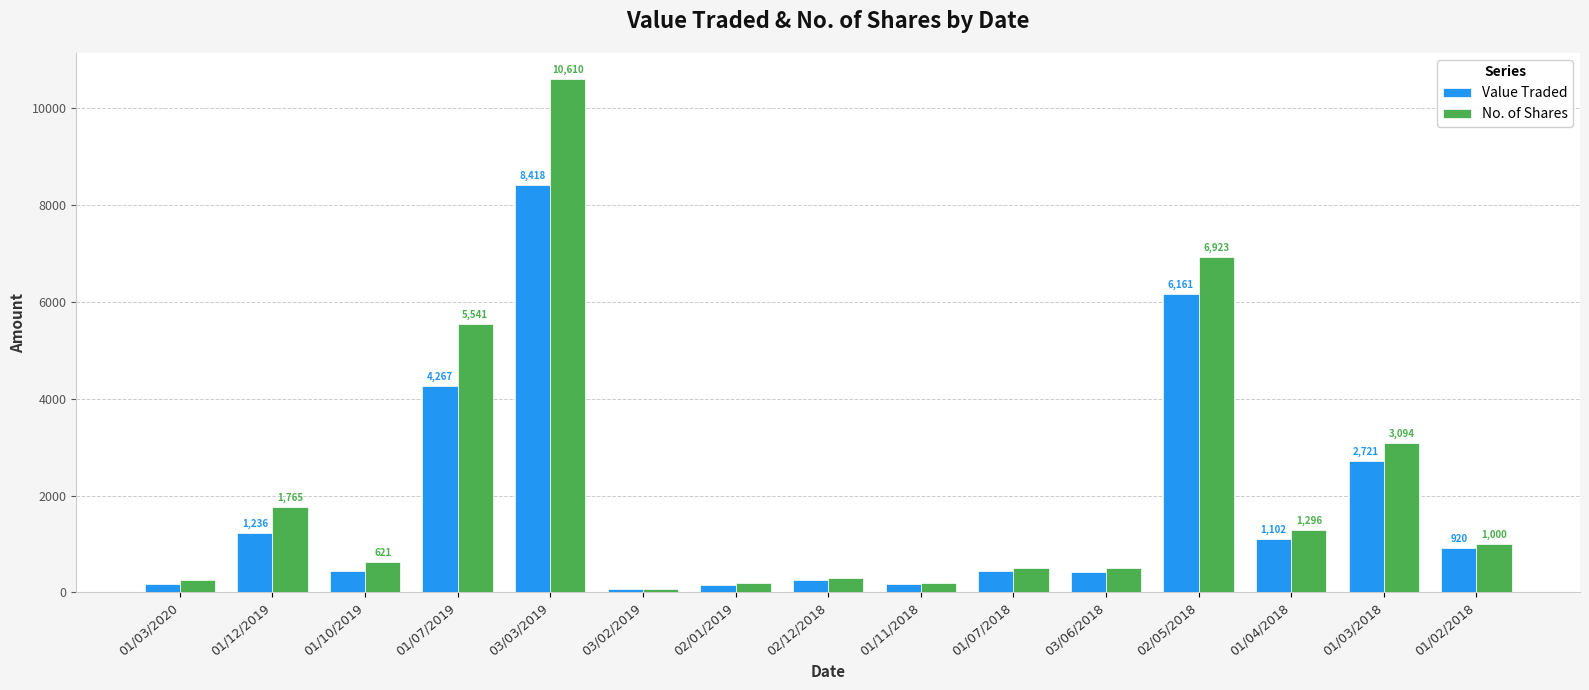

The Value Traded series shows 1236 at 01/12/2019. True or false?

True